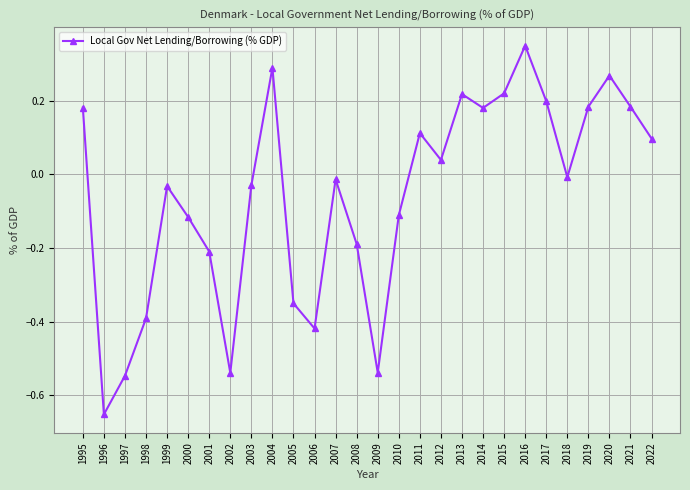

At which label does the data first exceed 0?

1995